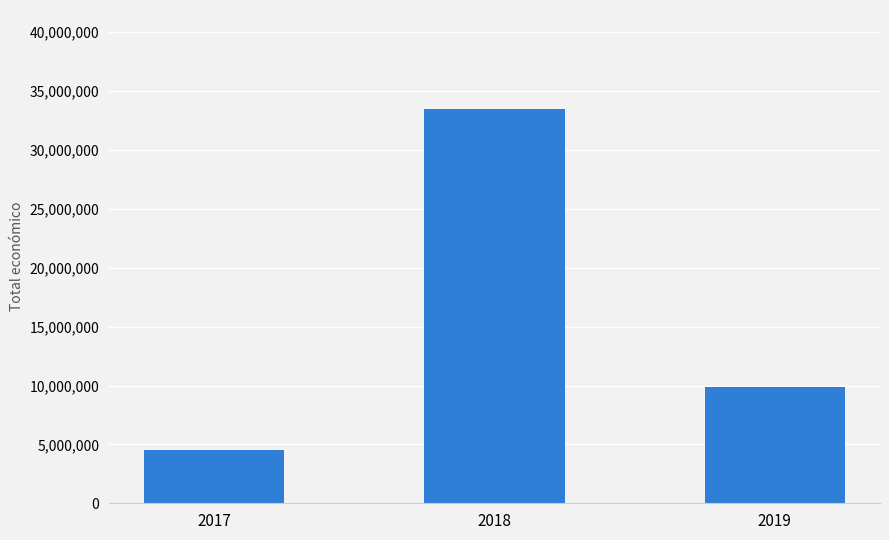

Rank the categories by value from highest to lowest.

2018, 2019, 2017